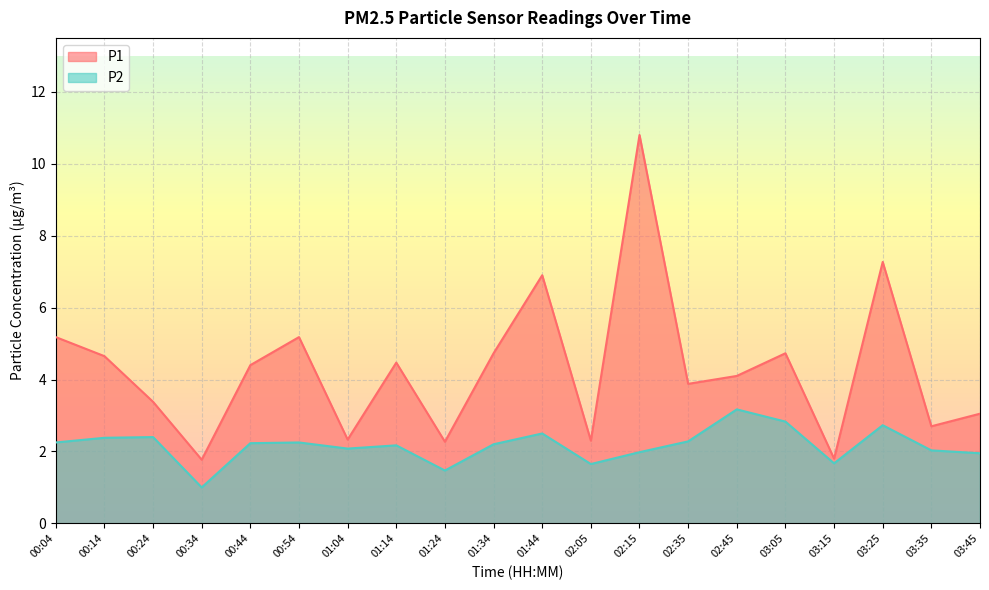

Rank the series by their average value, from lowest to highest.

P2, P1